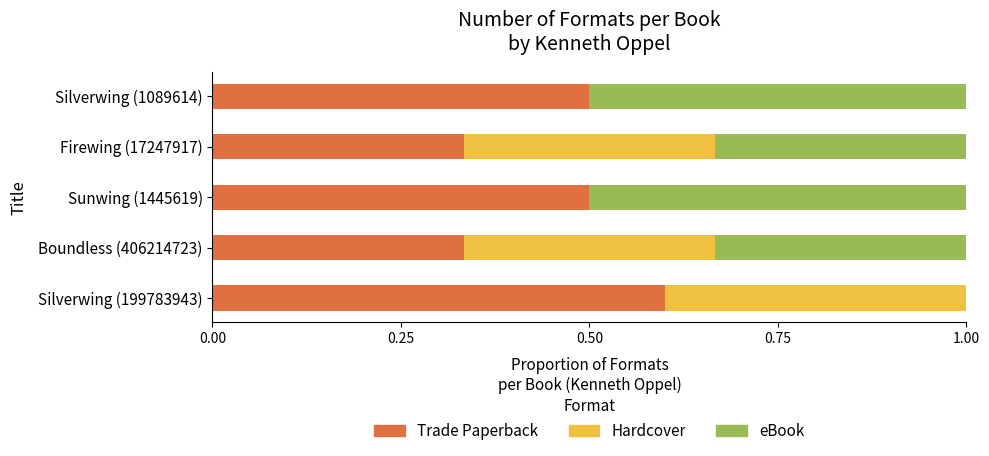

What are all the series names shown in the legend?

Trade Paperback, Hardcover, eBook